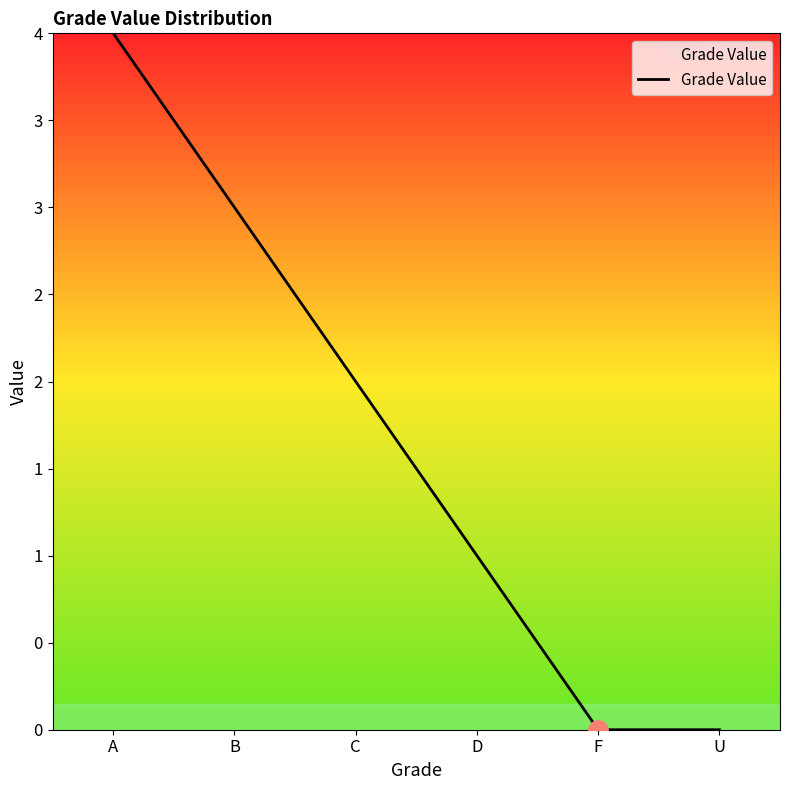

Which has a higher value, D or A?

A